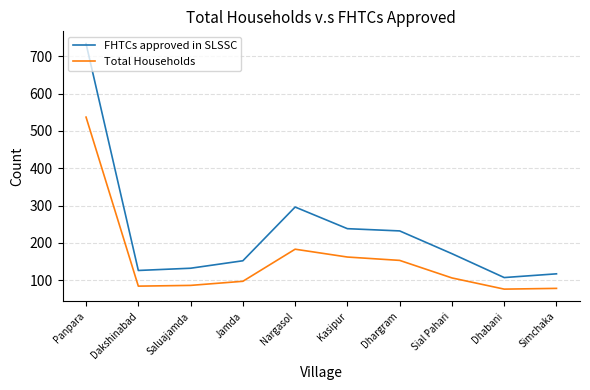

At which label is FHTCs approved in SLSSC closest to 420?

Nargasol